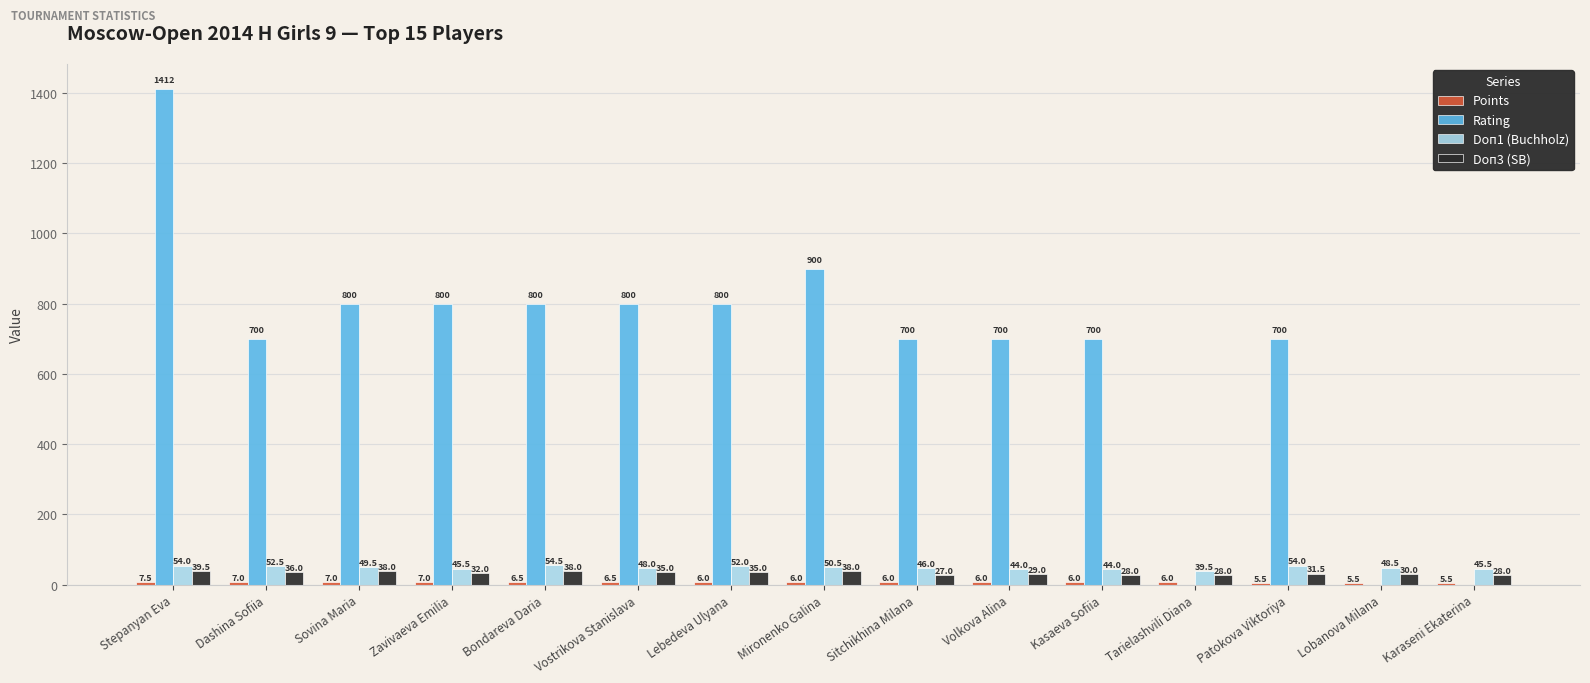

Which series changed the most between Bondareva Daria and Lobanova Milana?

Rating